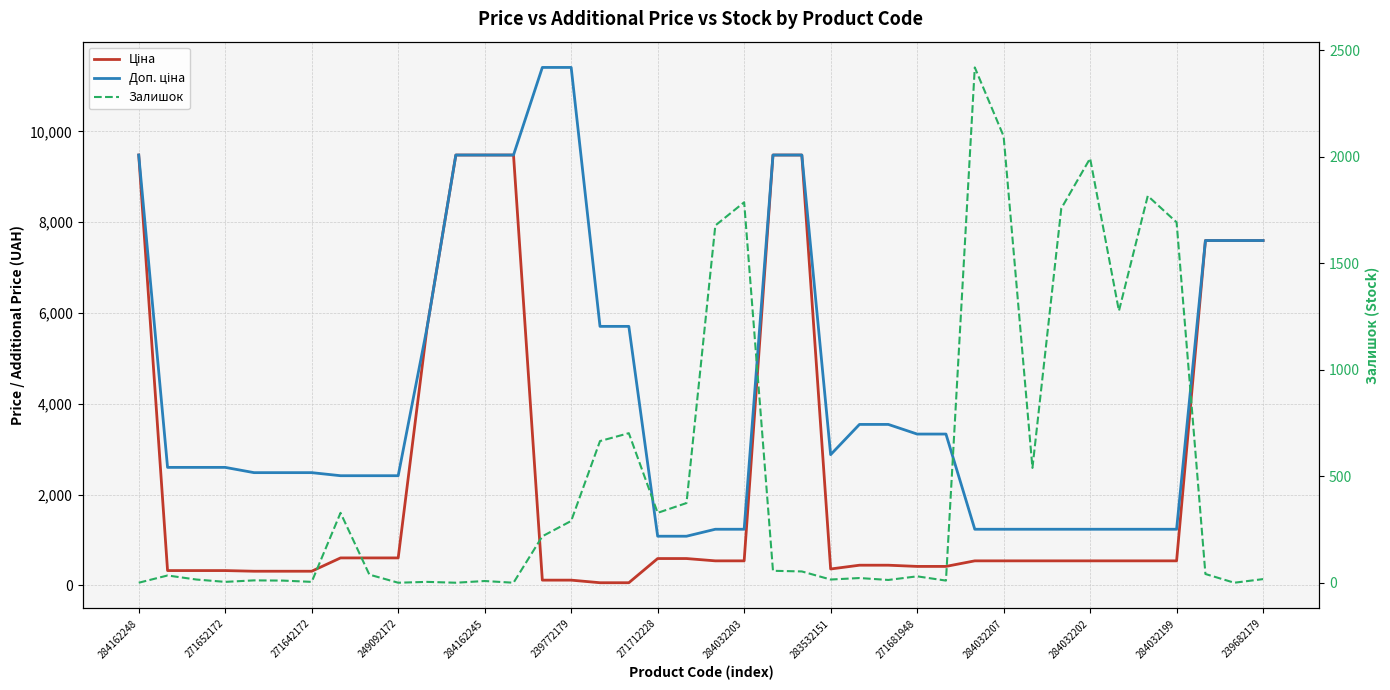

What is the sum of all Доп. ціна values?

173211.4